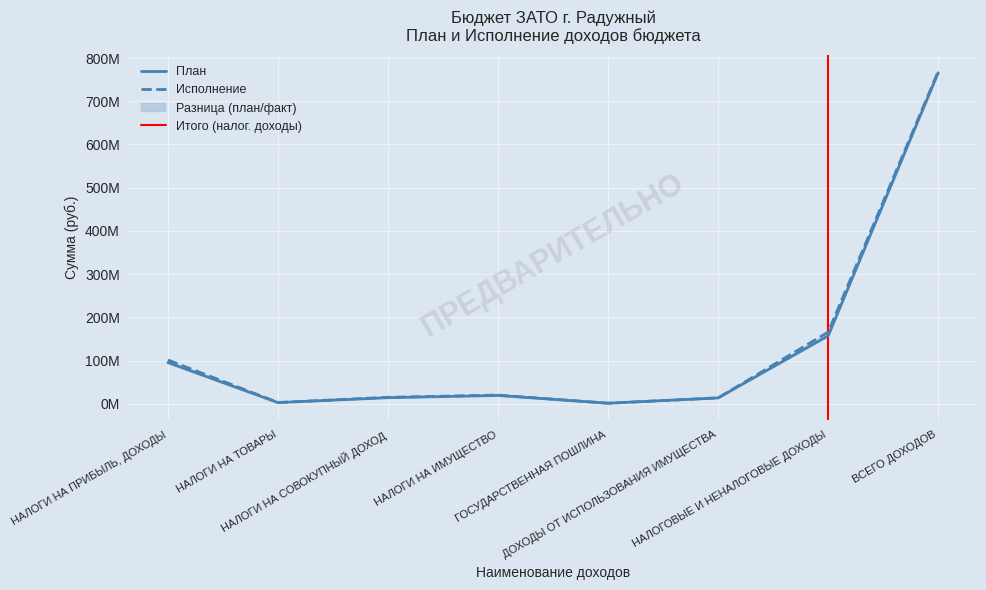

What is the average value of the Исполнение series?

136178823.7